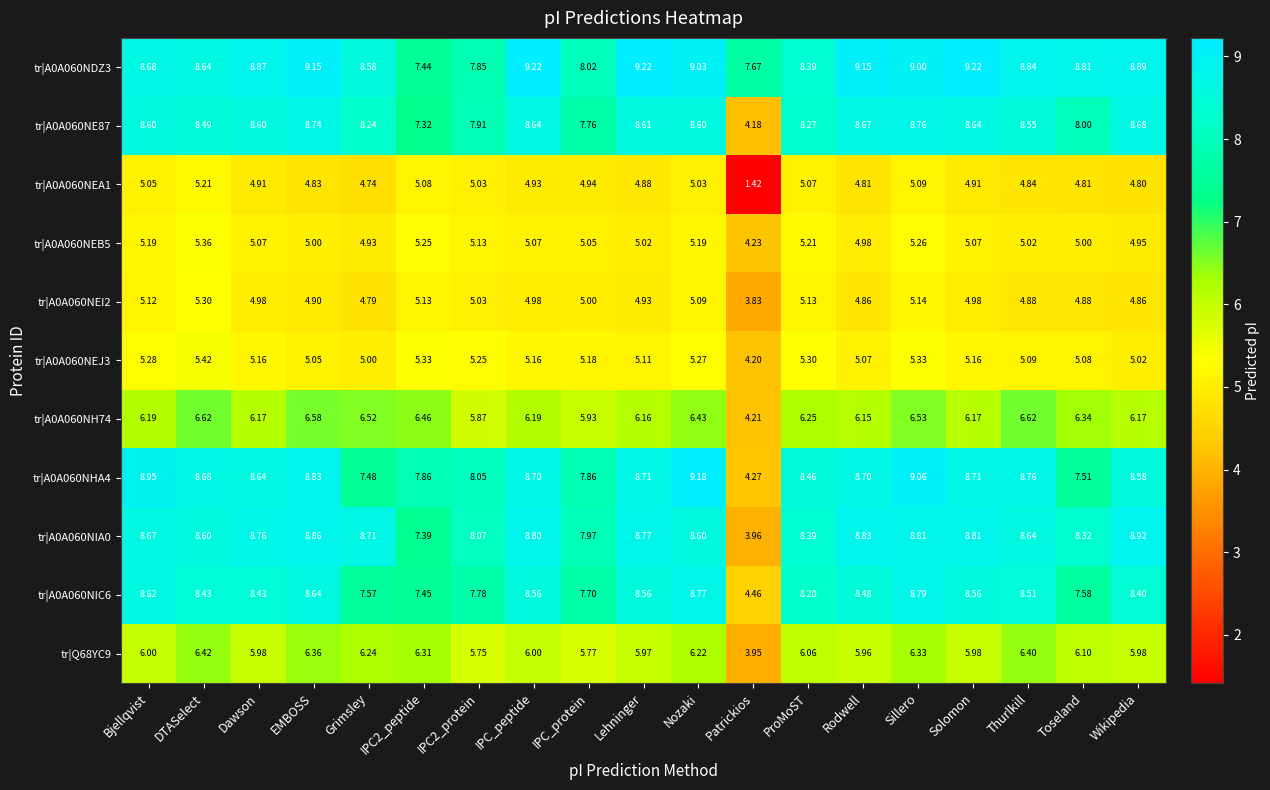

At which label does tr|A0A060NIC6 reach its peak?

Sillero